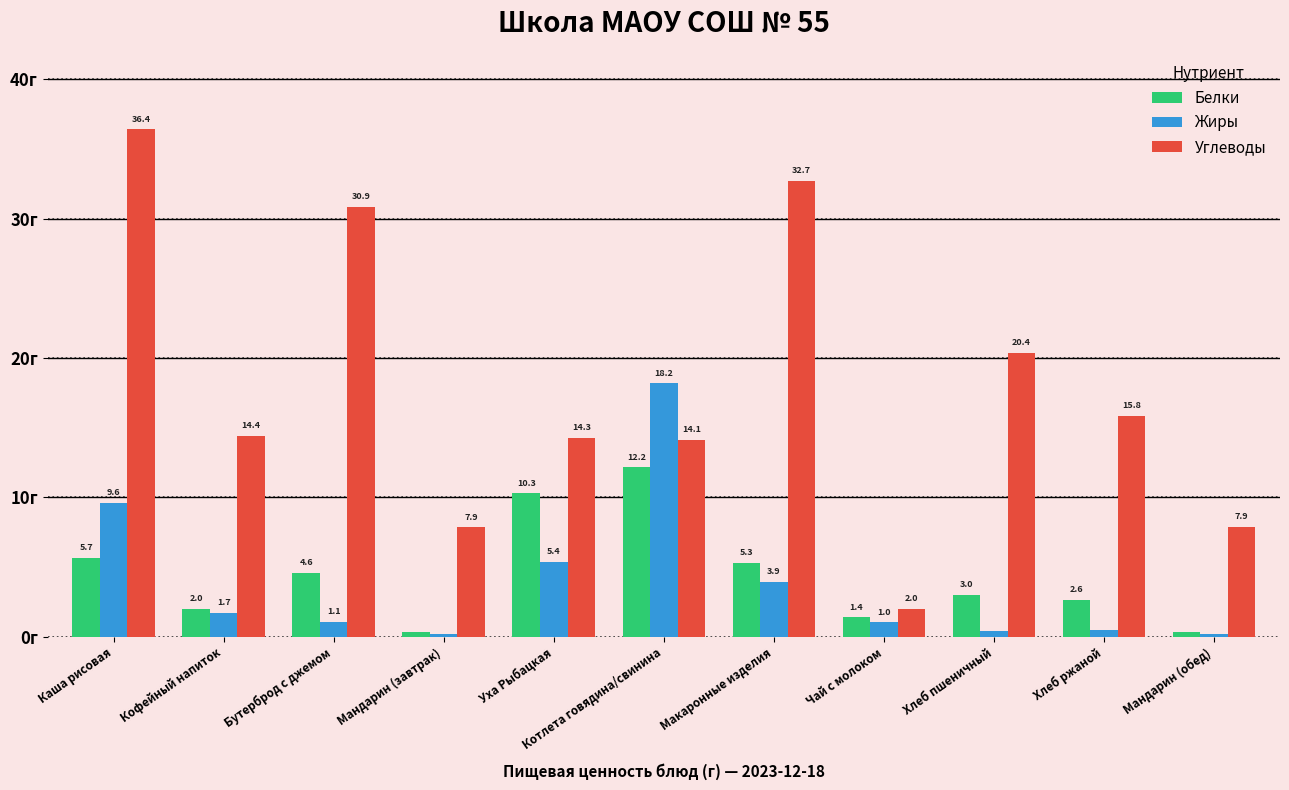

Is the value of Углеводы at Уха Рыбацкая greater than the value of Жиры at Котлета говядина/свинина?

No